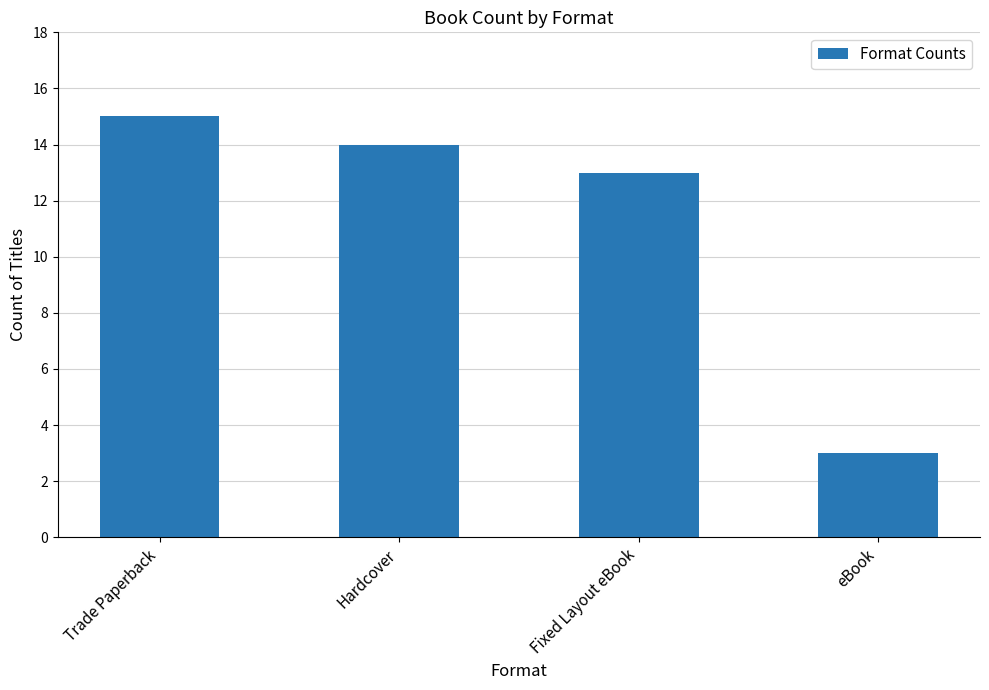

Count the number of categories in the chart.

4